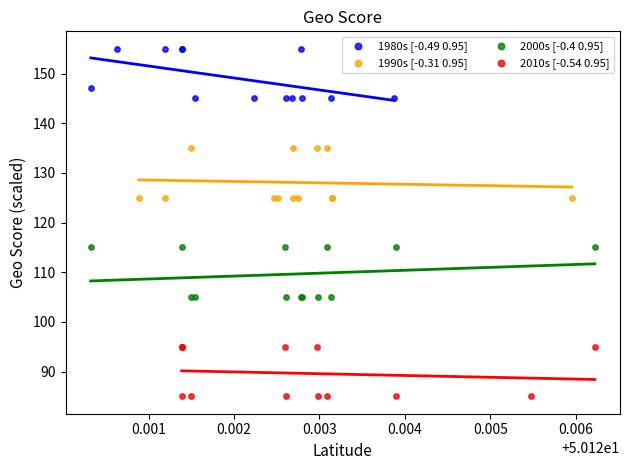

Which series reaches the maximum Y coordinate?

1980s [-0.49 0.95]